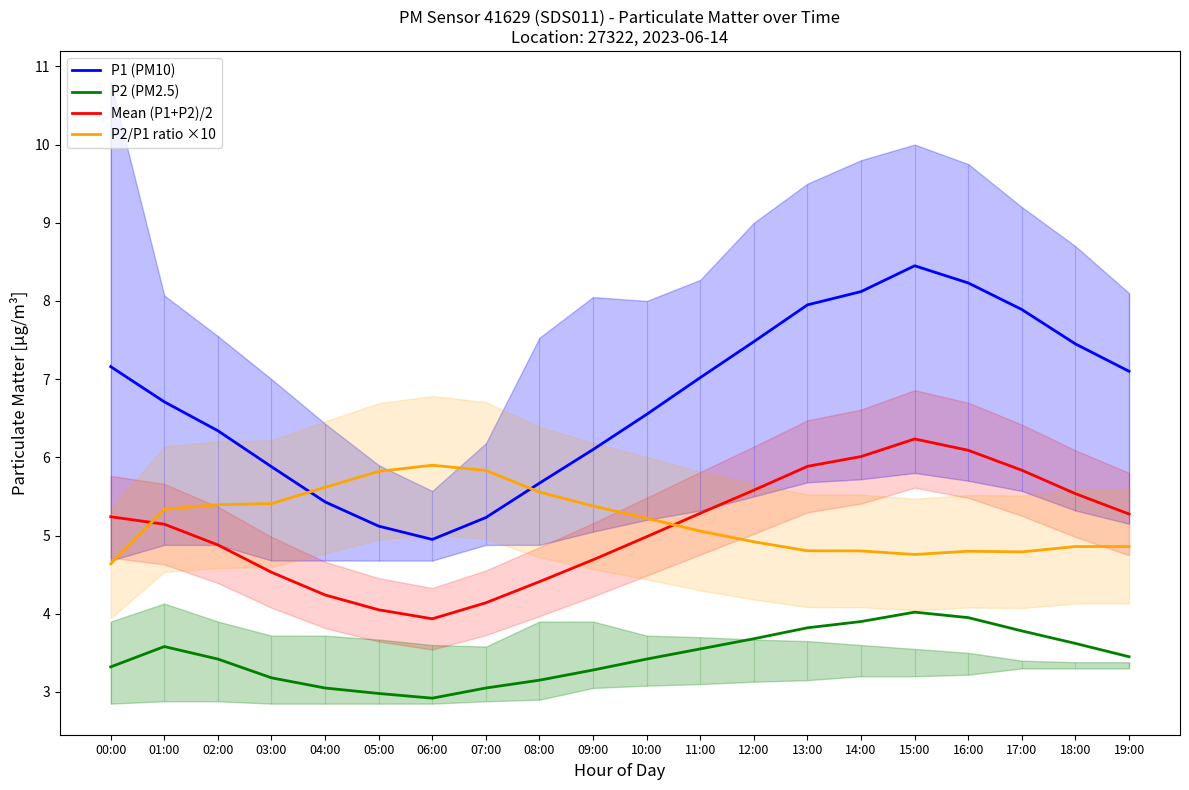

What is the sum of the P2 (PM2.5) values at 04:00 and 08:00?

6.2